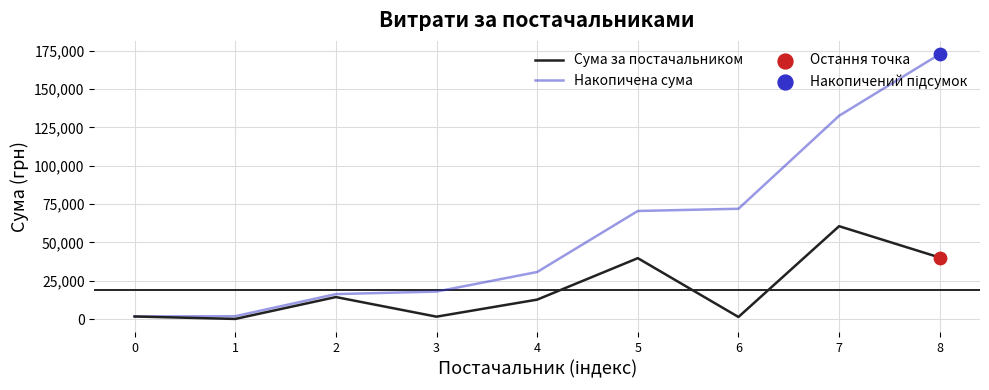

At which category is the sum across all series the highest?

8